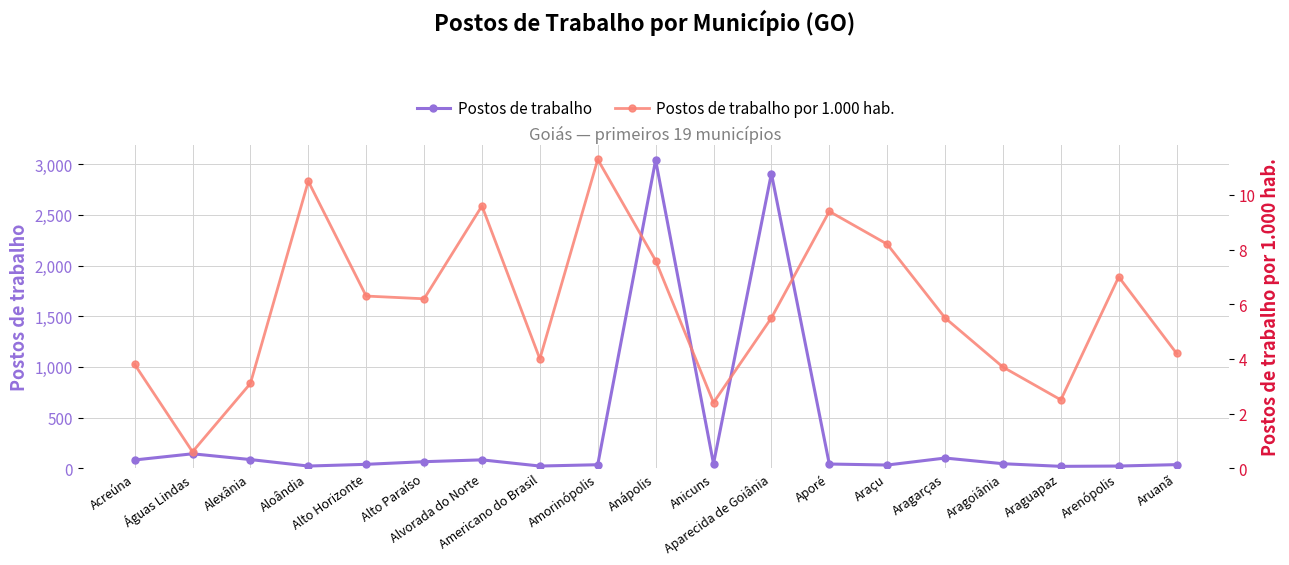

Reading right to left, transcribe all the data shown in this chart.

Postos de trabalho: Aruanã=35.0	Arenópolis=21.0	Araguapaz=18.0	Aragoiânia=44.0	Aragarças=100.0	Araçu=31.0	Aporé=41.0	Aparecida de Goiânia=2909.0	Anicuns=44.0	Anápolis=3041.0	Amorinópolis=34.0	Americano do Brasil=21.0	Alvorada do Norte=82.0	Alto Paraíso=64.0	Alto Horizonte=38.0	Aloândia=21.0	Alexânia=85.0	Águas Lindas=142.0	Acreúna=81.0
Postos de trabalho por 1.000 hab.: Aruanã=4.2	Arenópolis=7.0	Araguapaz=2.5	Aragoiânia=3.7	Aragarças=5.5	Araçu=8.2	Aporé=9.4	Aparecida de Goiânia=5.5	Anicuns=2.4	Anápolis=7.6	Amorinópolis=11.3	Americano do Brasil=4.0	Alvorada do Norte=9.6	Alto Paraíso=6.2	Alto Horizonte=6.3	Aloândia=10.5	Alexânia=3.1	Águas Lindas=0.6	Acreúna=3.8